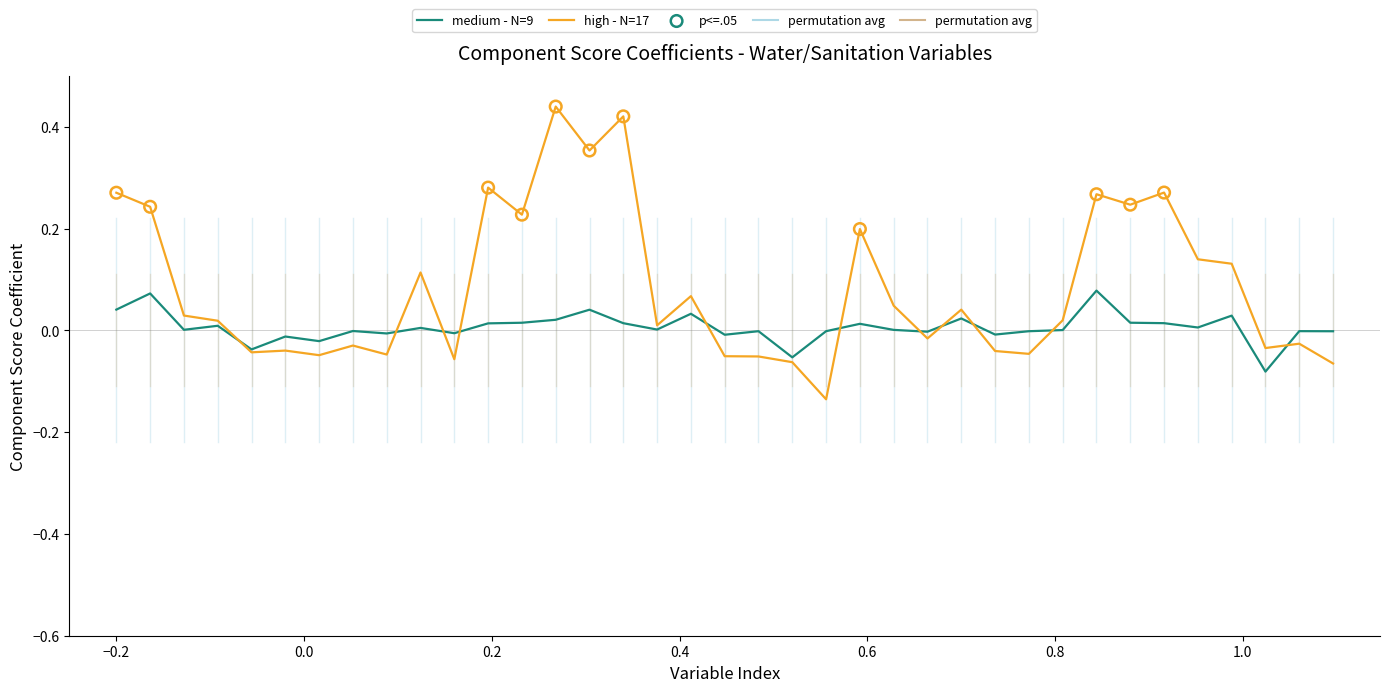

Which series has the largest total across all categories?

high - N=17